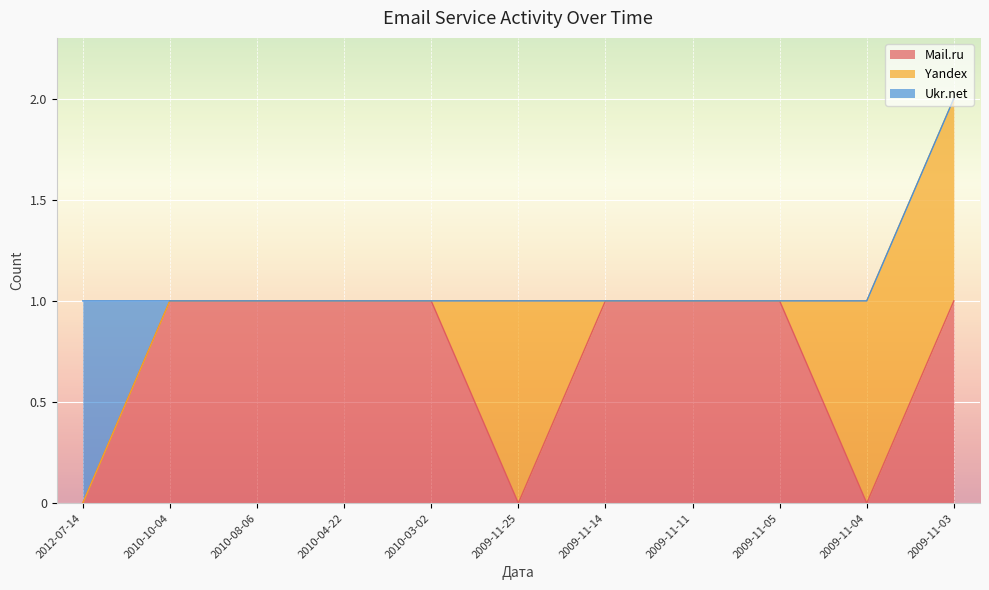

At which label does Ukr.net reach its peak?

2012-07-14